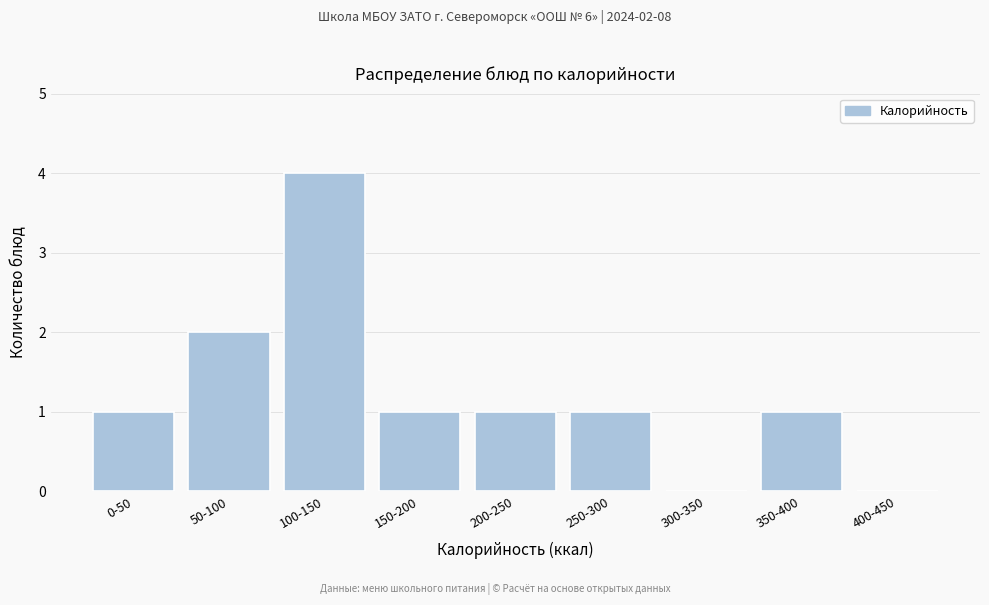

Reading right to left, list all the values displayed in this chart.

400-450=0	350-400=1	300-350=0	250-300=1	200-250=1	150-200=1	100-150=4	50-100=2	0-50=1